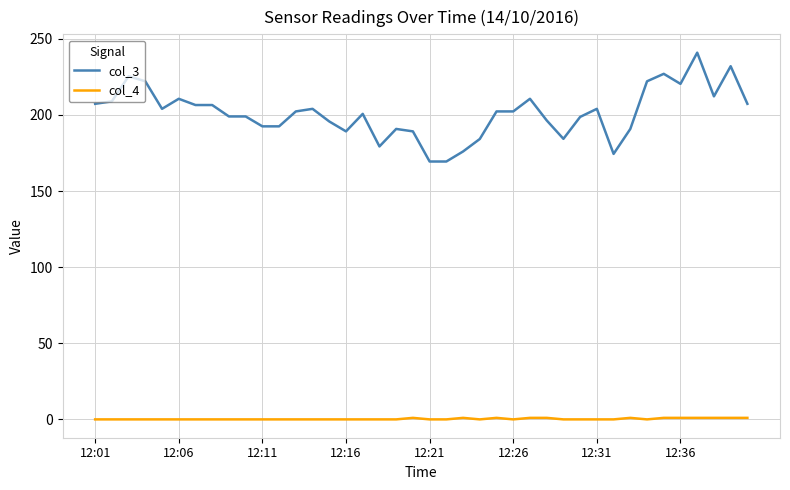

What is the difference between the maximum and minimum values in the col_3 series?

71.5